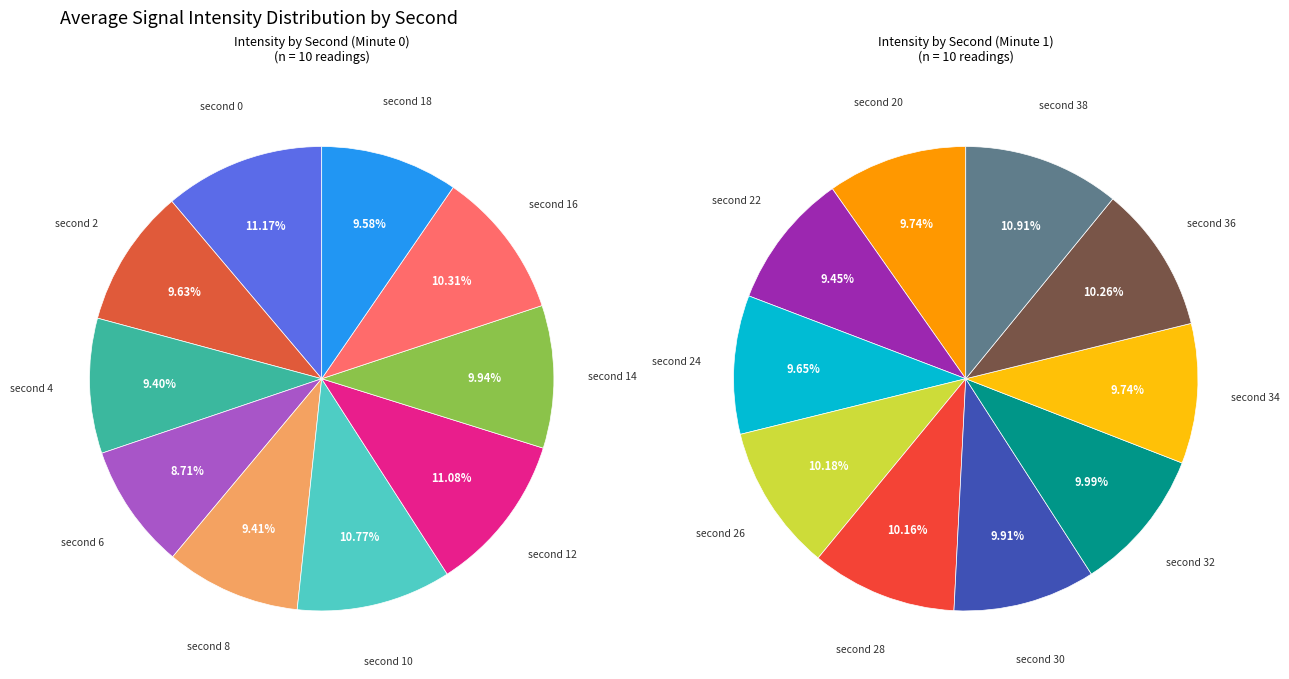

Does 10 represent more than half of the total?

No